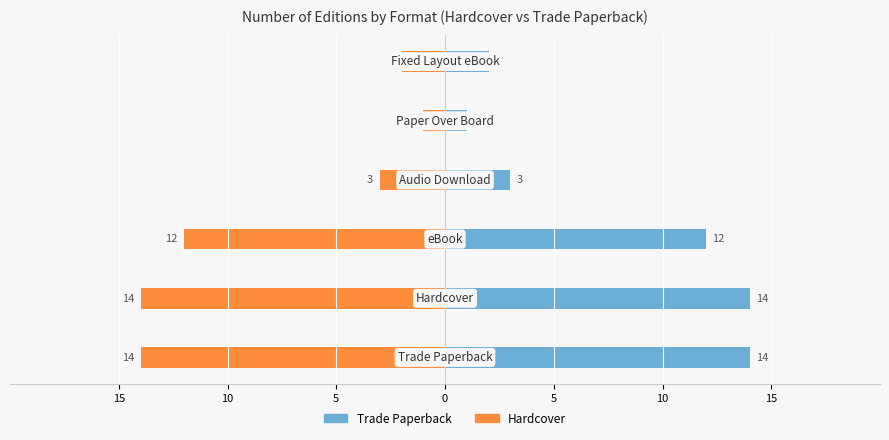

The value of Trade Paperback at 10 is 14. True or false?

True